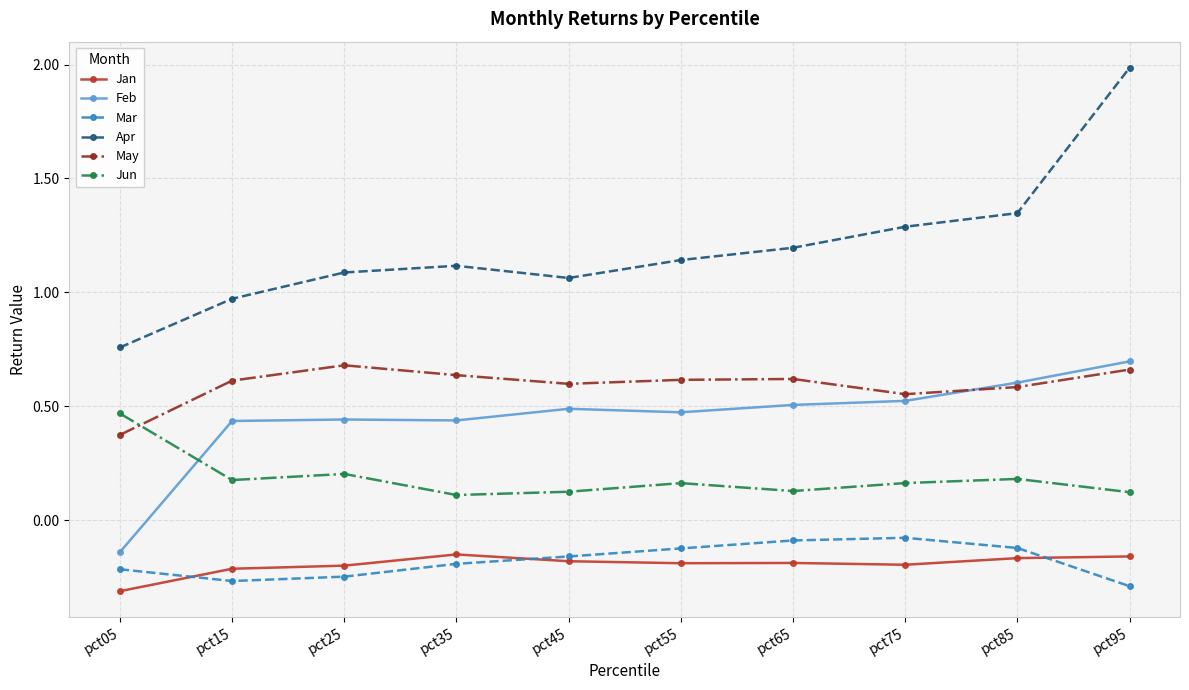

Which series changed the most between pct65 and pct95?

Apr